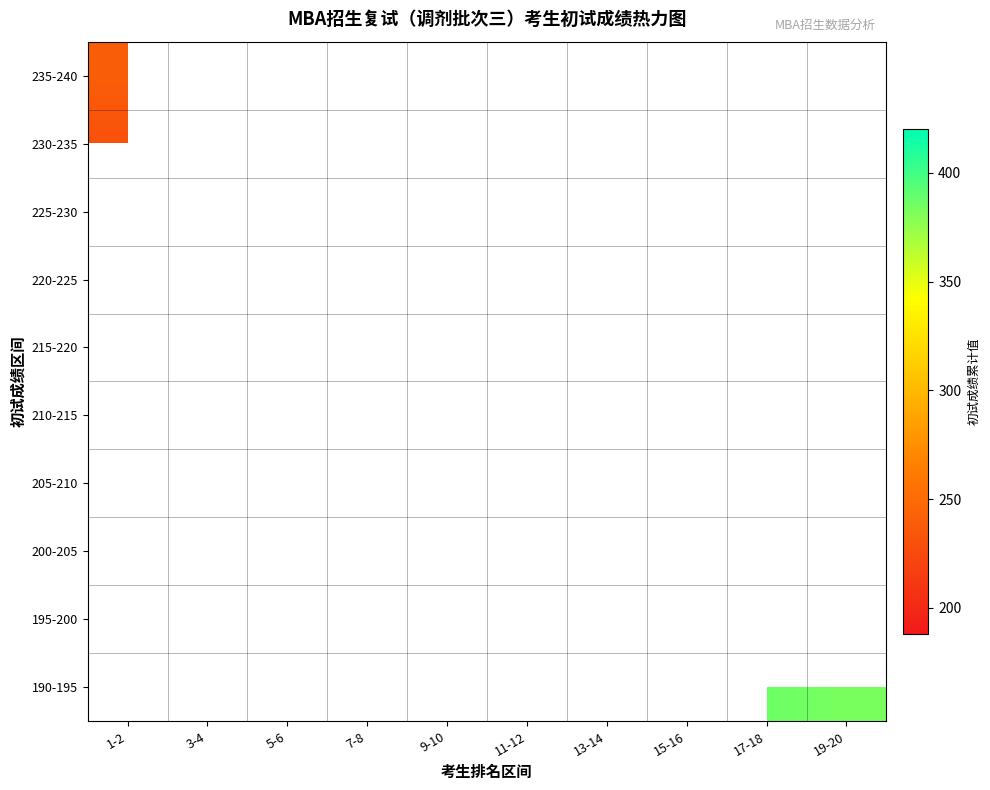

Rank the categories by 190-195 value from lowest to highest.

19-20, 1-2, 3-4, 5-6, 7-8, 9-10, 11-12, 13-14, 15-16, 17-18